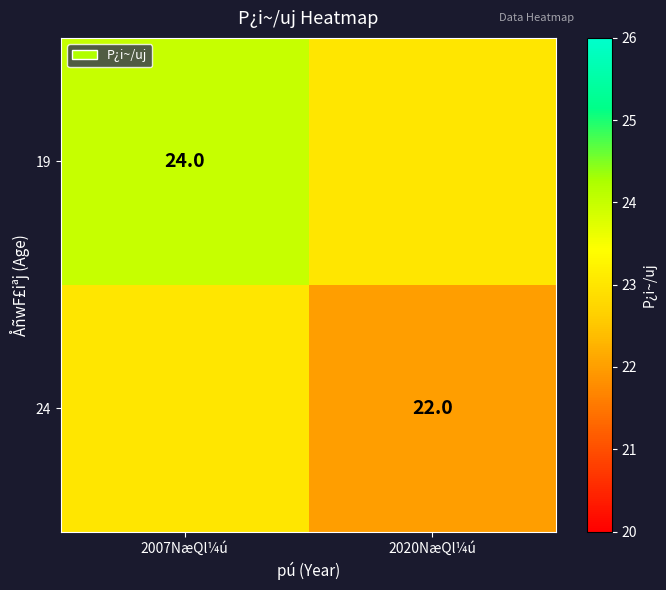

The 19 series shows 24 at 2007NæQl¼ú. True or false?

True